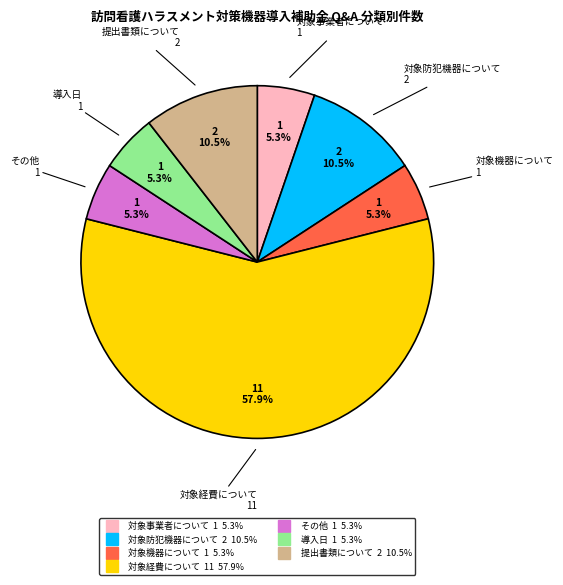

Between 提出書類について and 対象機器について, which is larger?

提出書類について